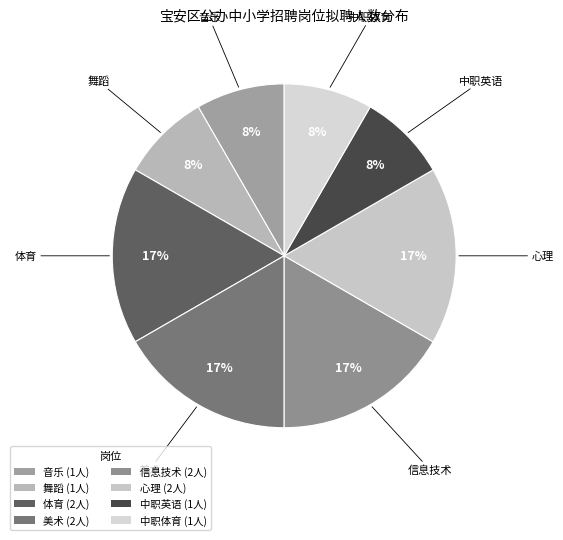

The 心理 slice represents 17% of the pie. True or false?

True